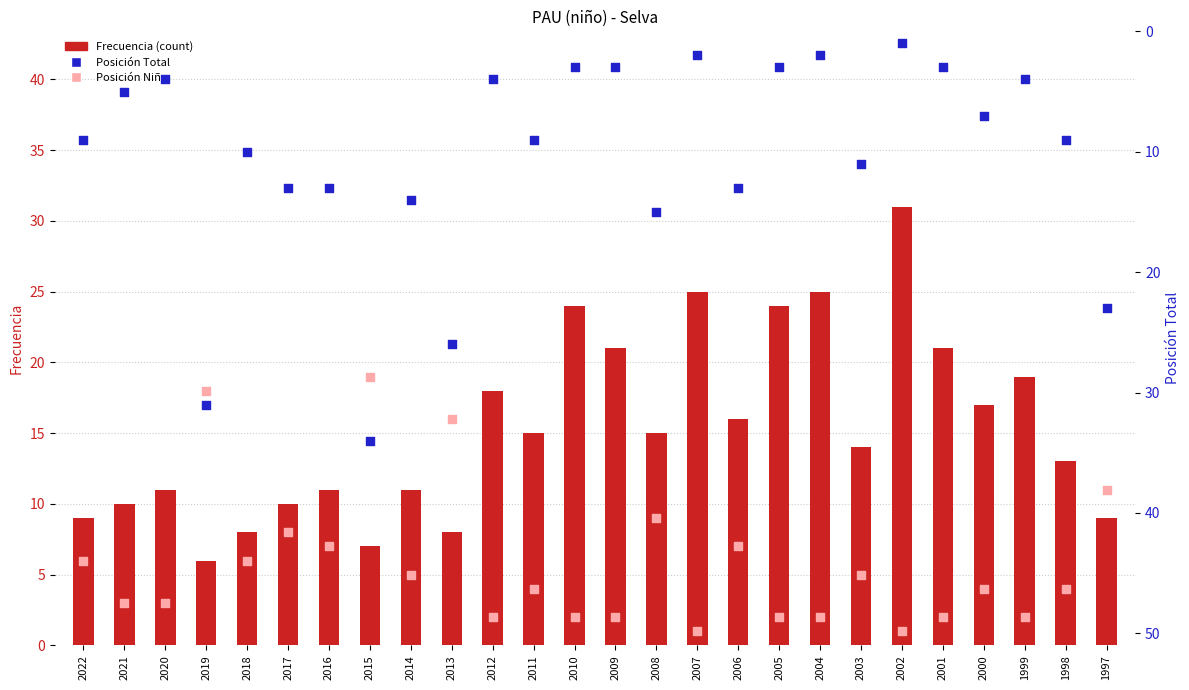

What are all the series names shown in the legend?

Frecuencia (count), Posición Niño, Posición Total